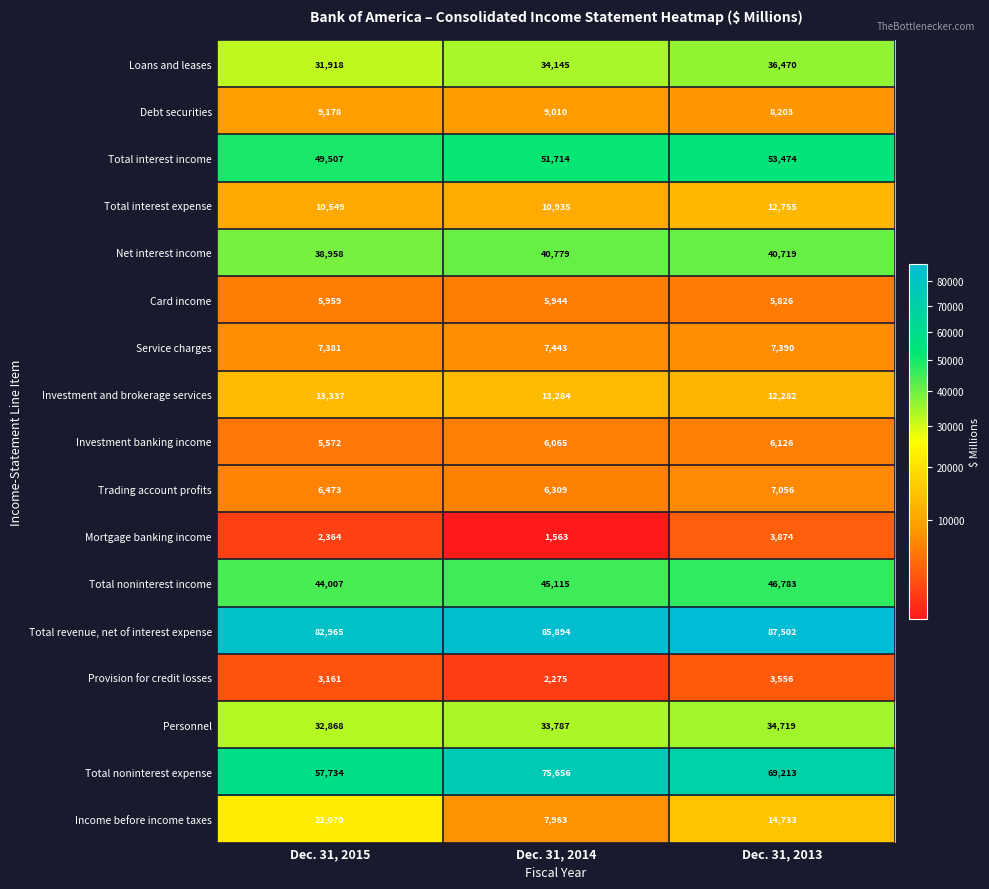

How many Total interest income values are between 49507 and 53474?

3